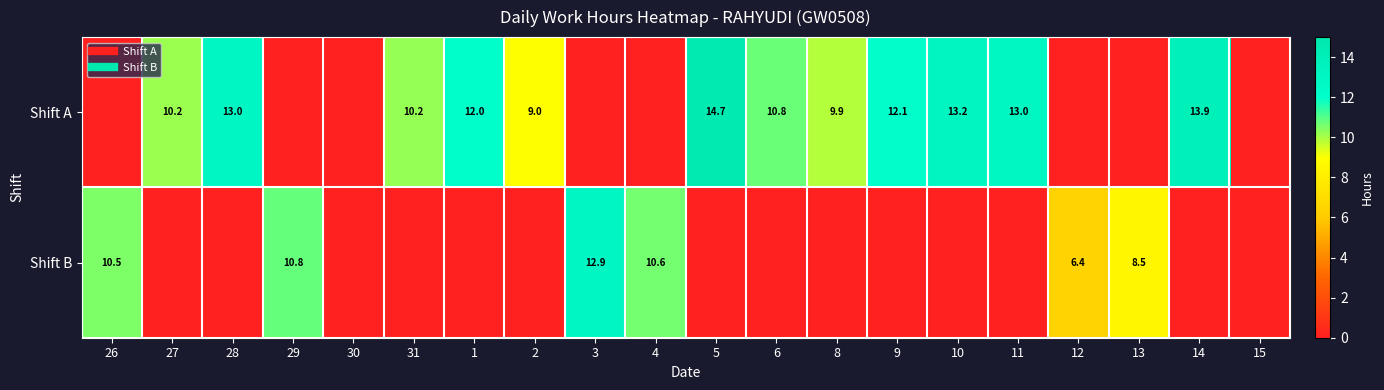

At 8, list the series in order from largest to smallest.

Shift A, Shift B